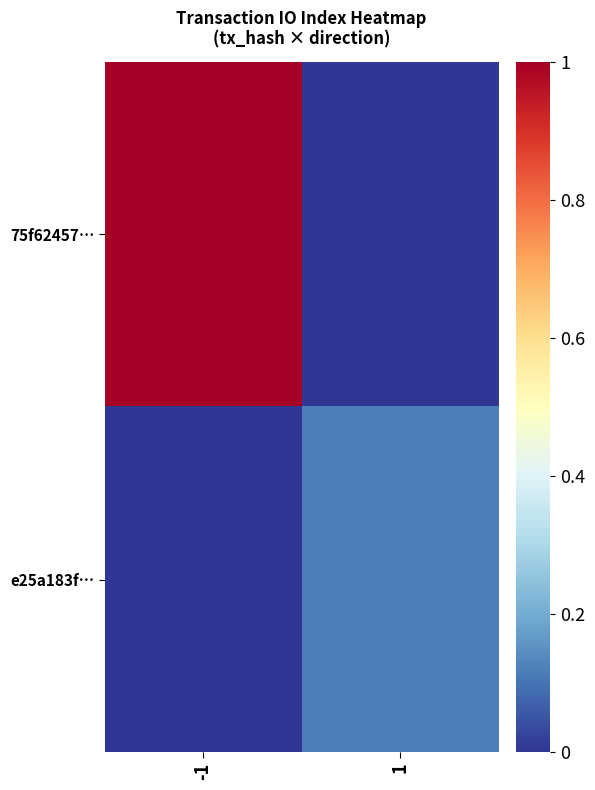

At which category is the sum across all series the highest?

-1